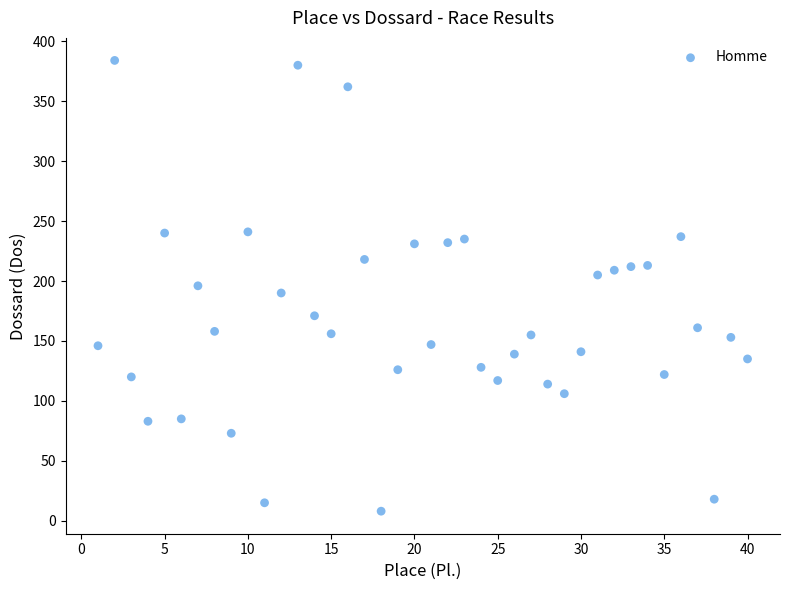

What is the range of X values (max minus min)?

39